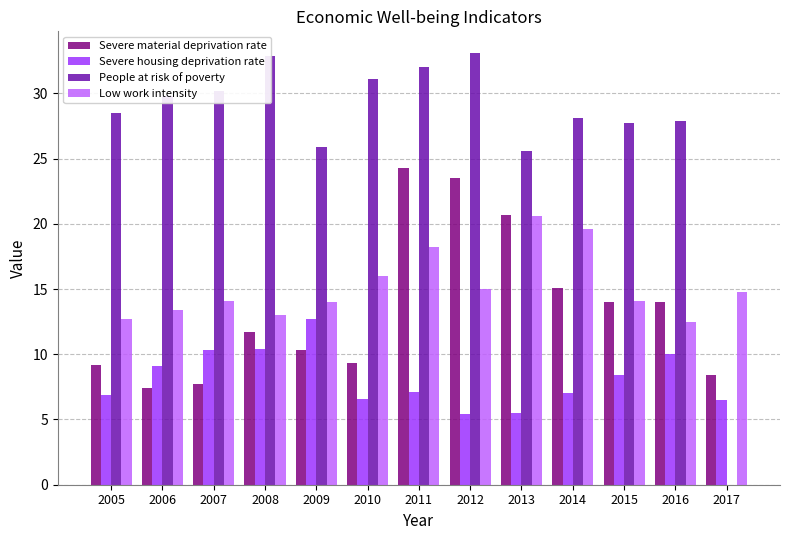

Between 2005 and 2015, which series saw the biggest shift?

Severe material deprivation rate